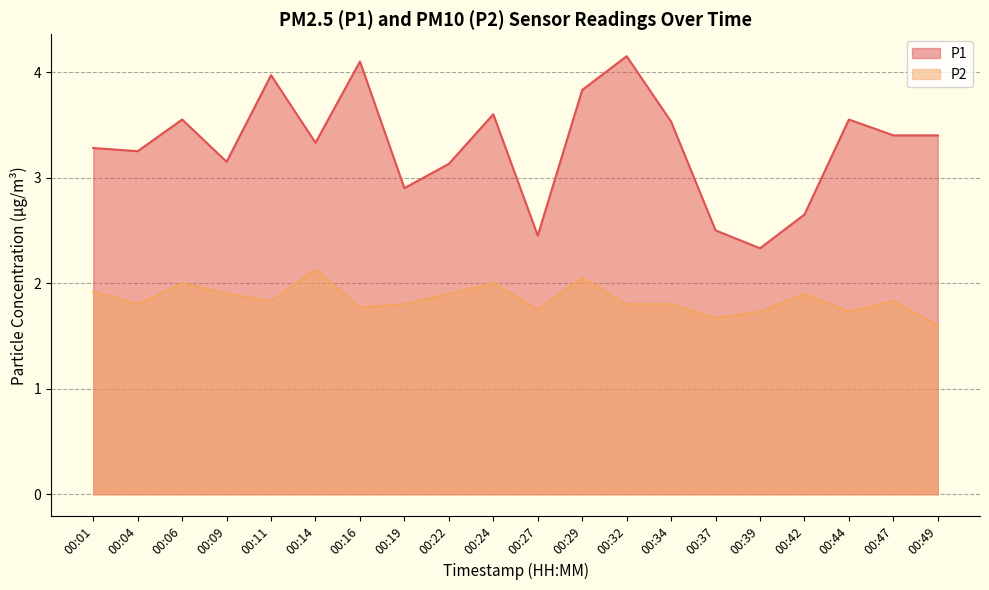

What value does the P1 series have at 00:44?

3.5